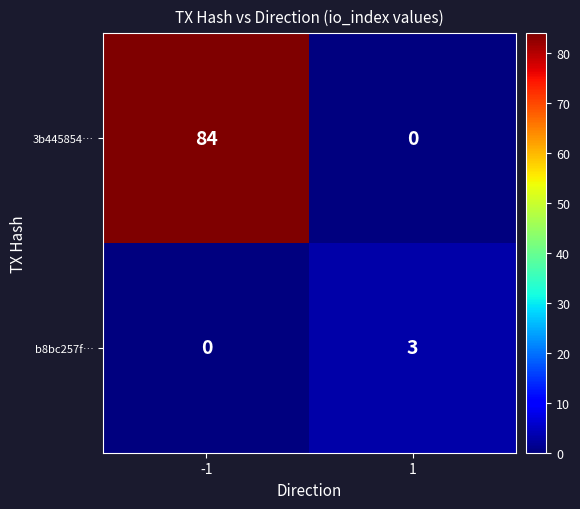

Which label corresponds to the largest value in the chart?

-1